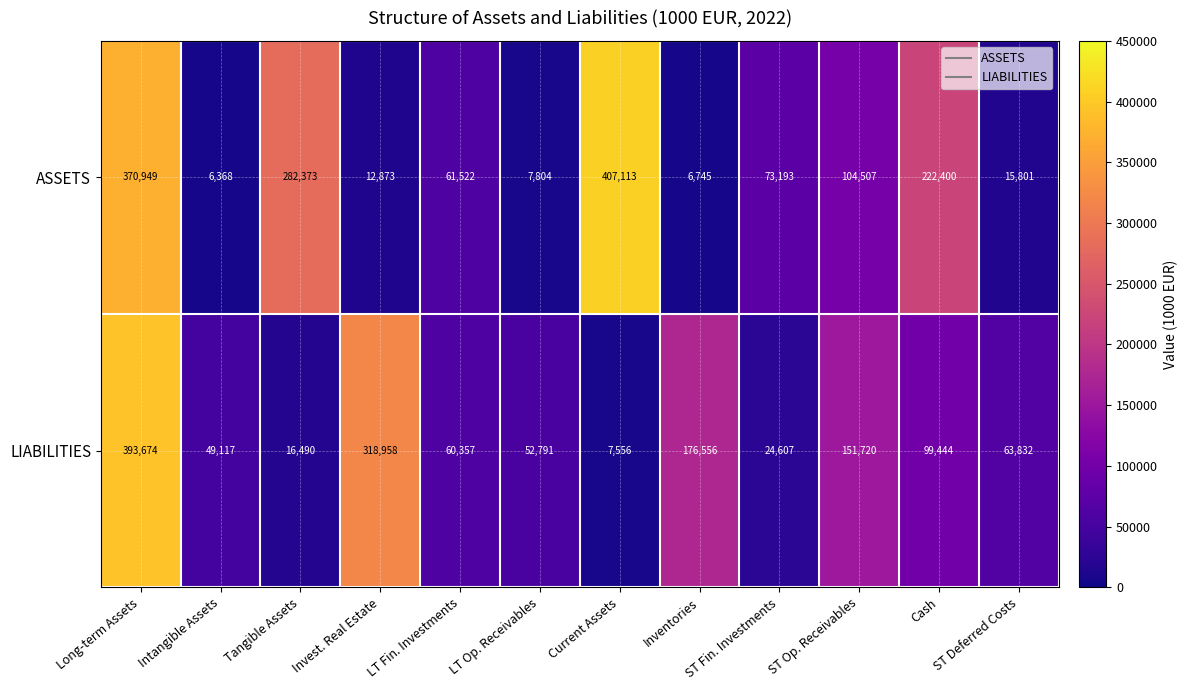

List the series in order of their peak value, lowest first.

LIABILITIES, ASSETS